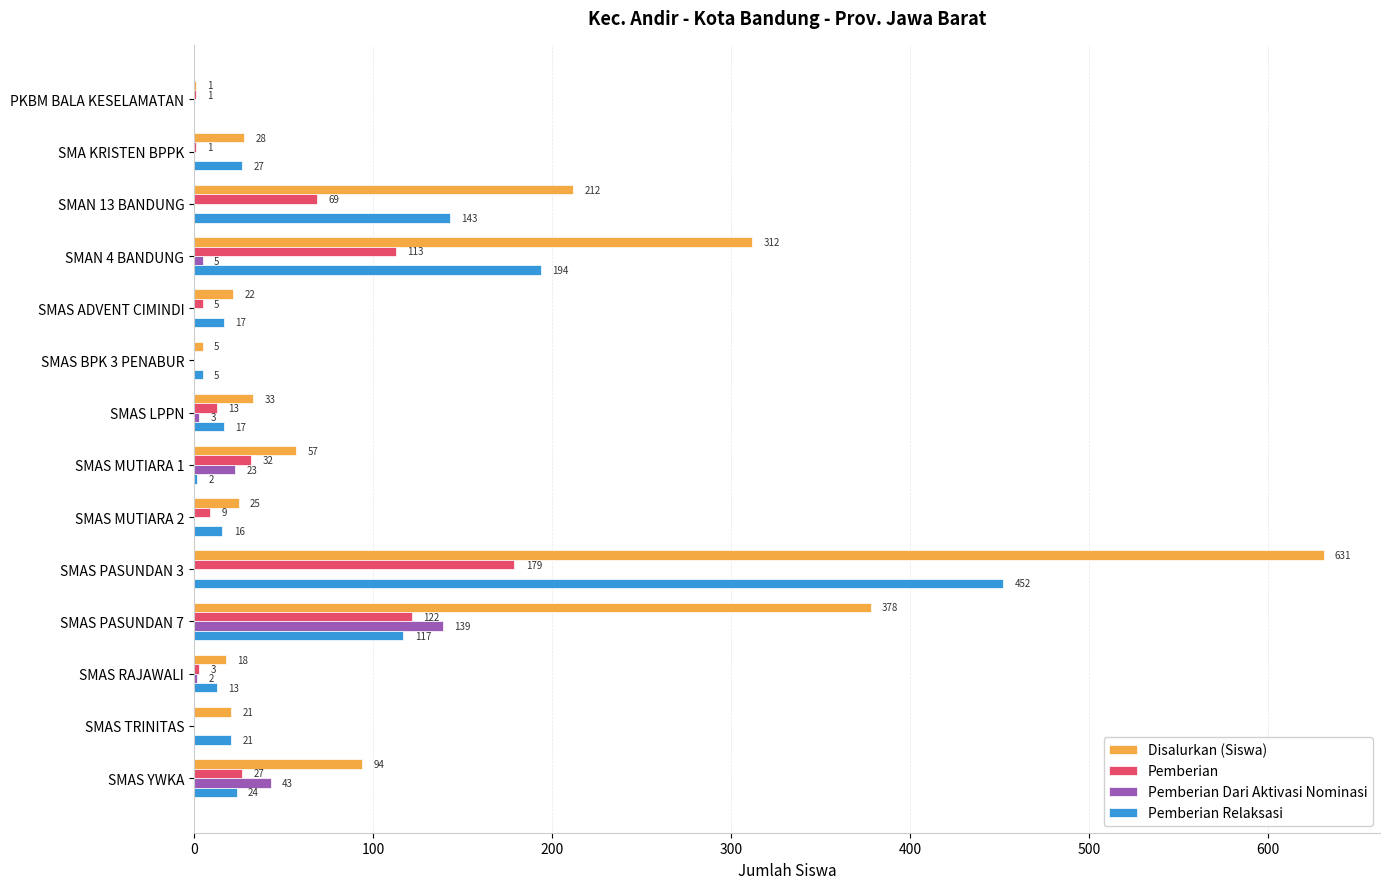

Between SMAN 4 BANDUNG and SMAS PASUNDAN 3, which series saw the biggest shift?

Disalurkan (Siswa)